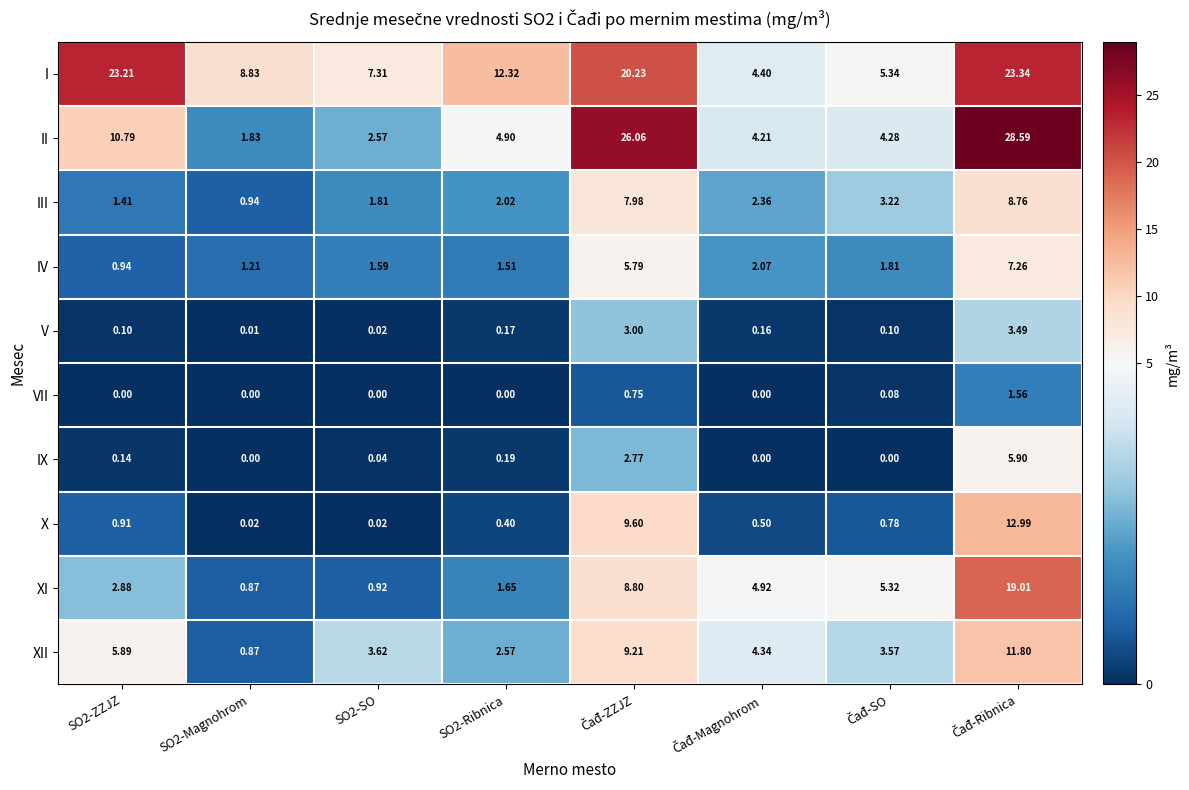

Between SO2-ZZJZ and SO2-Magnohrom, which series saw the biggest shift?

I